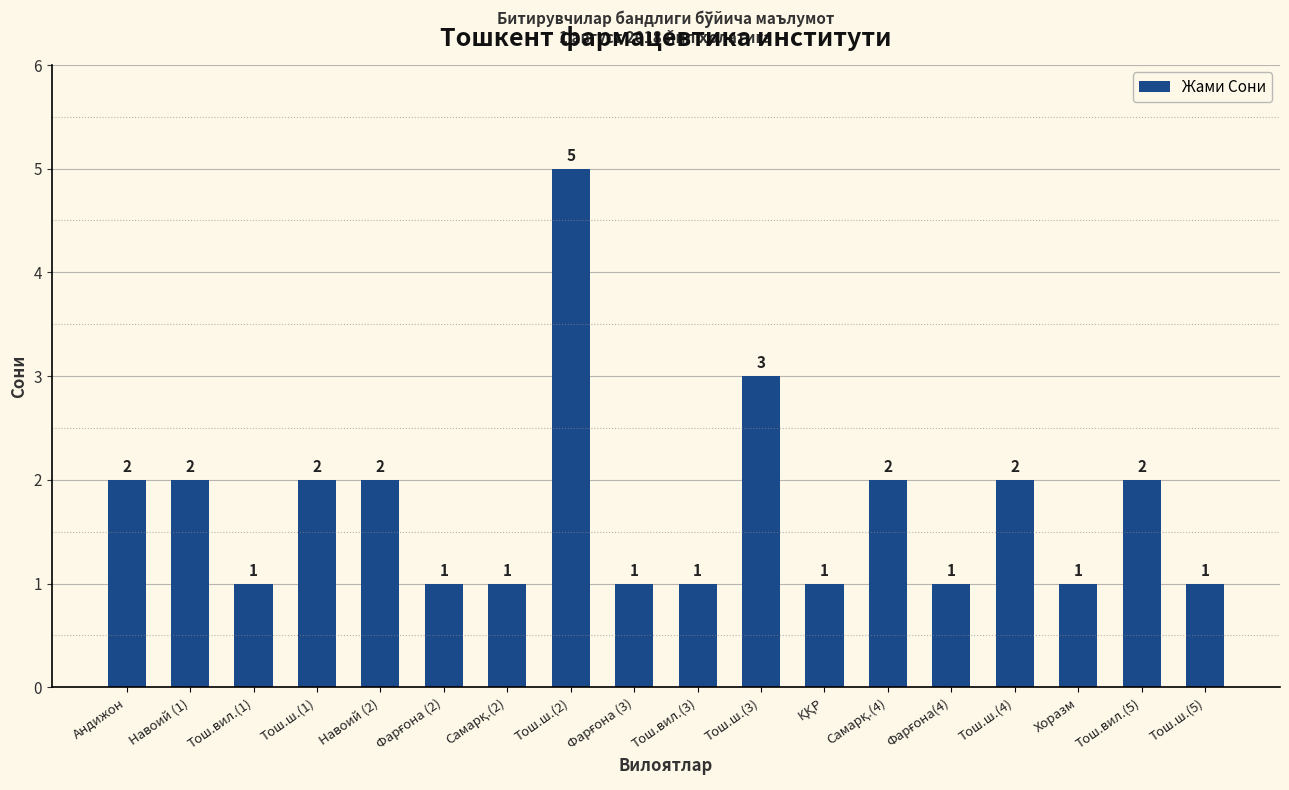

What is the maximum value shown in the chart?

5